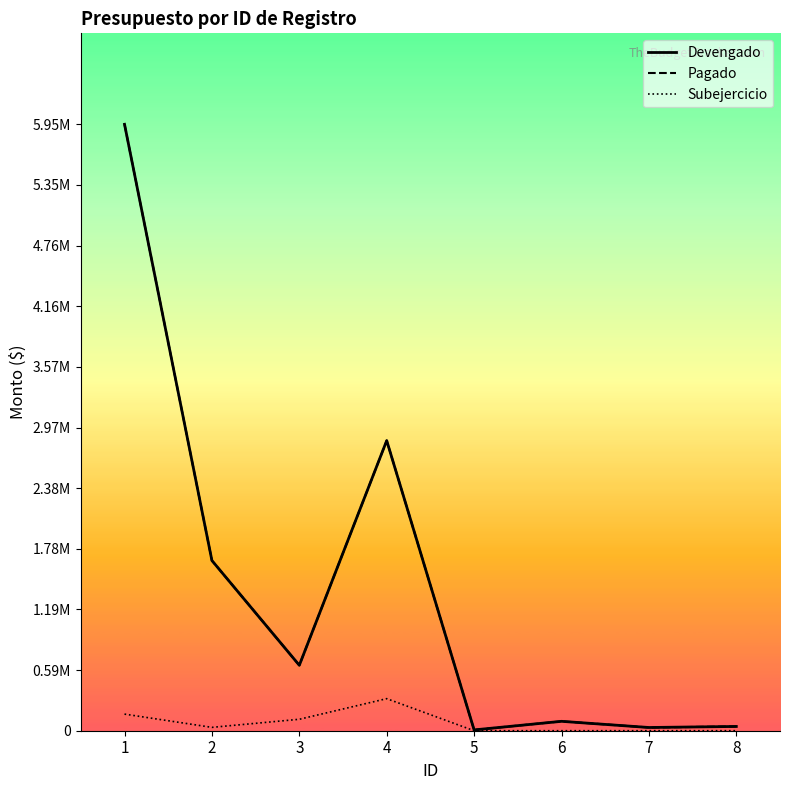

What is the average value of the Devengado series?

1410812.6